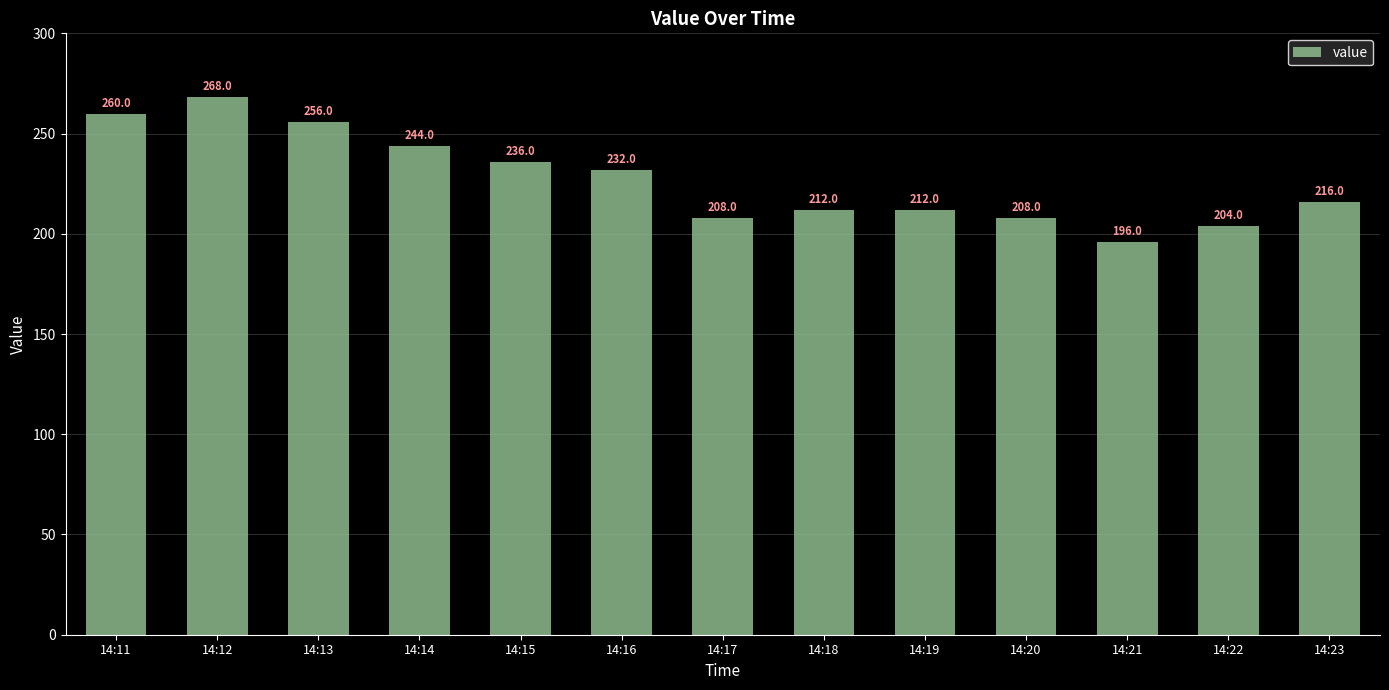

Approximately how many times larger is the value at 14:15 compared to 14:12?

0.9